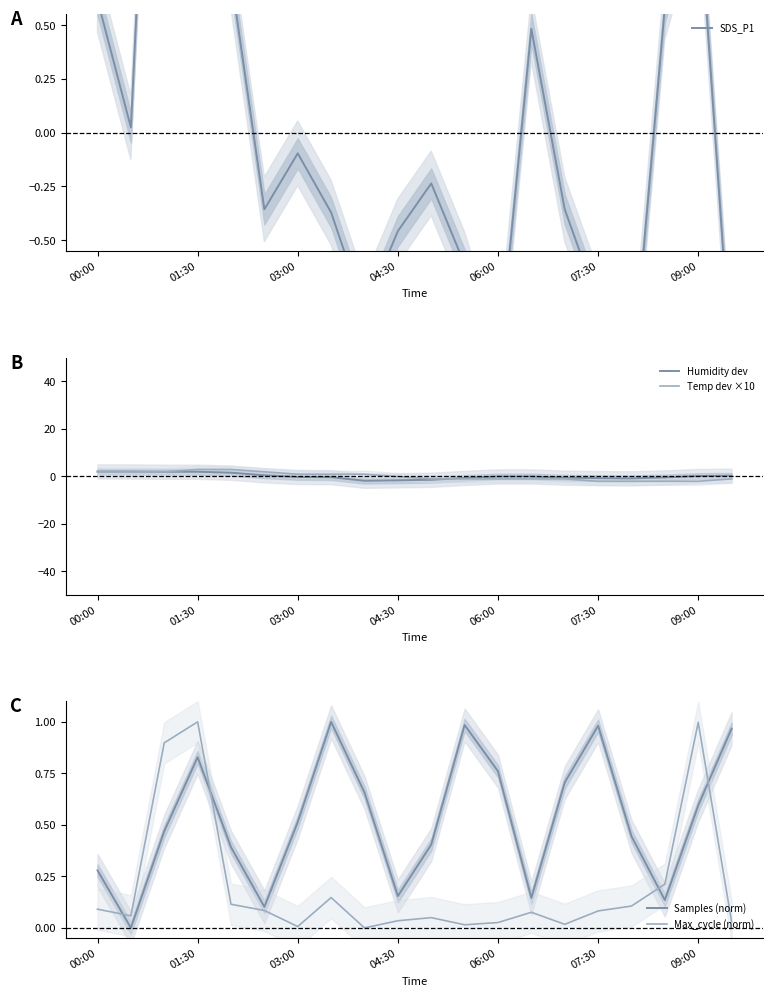

How many lines are shown in the chart?

5